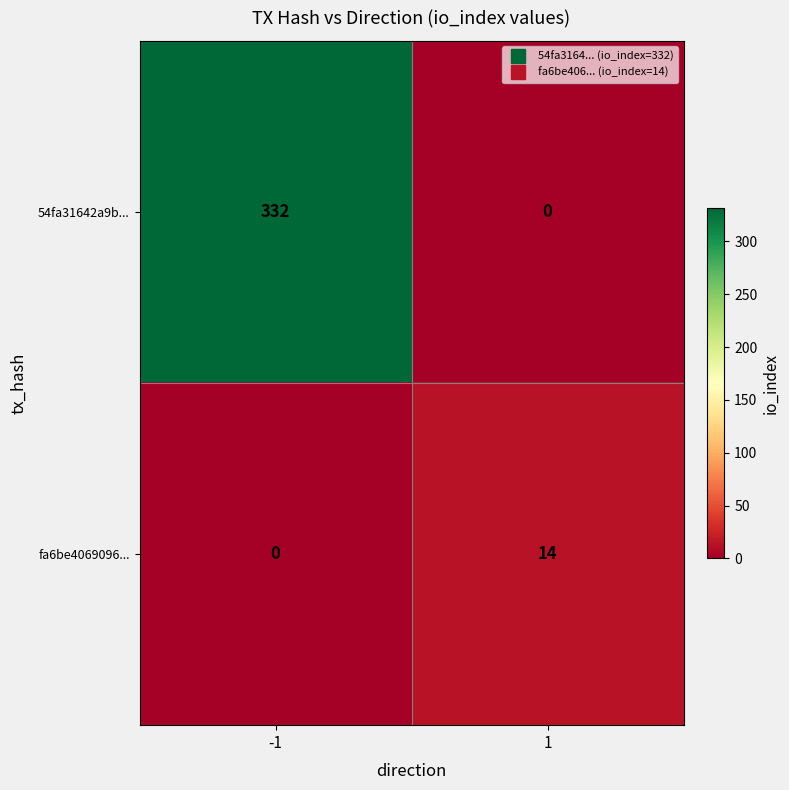

At 1, list the series in order from smallest to largest.

54fa31642a9b..., fa6be4069096...